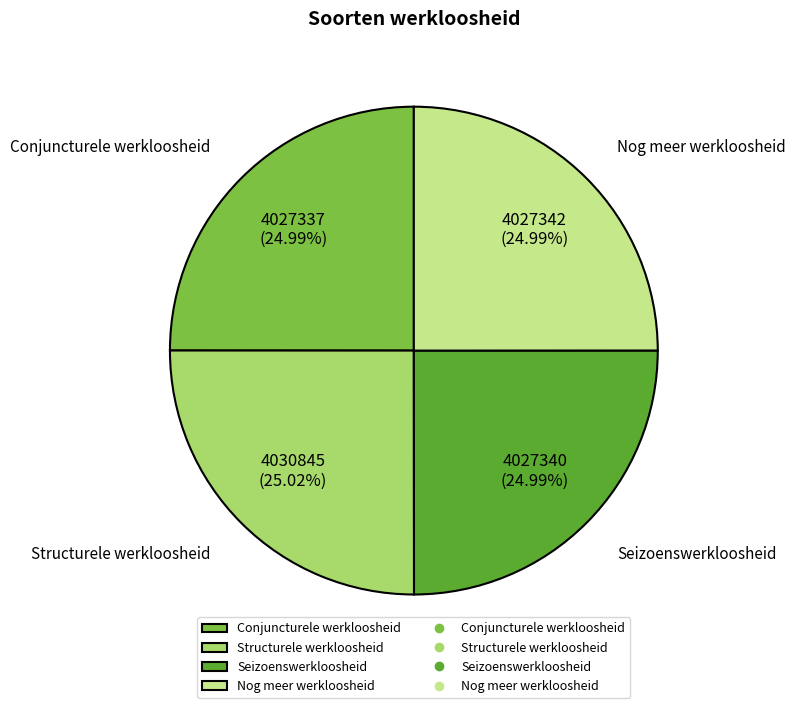

To the nearest percent, what percentage of the pie is Seizoenswerkloosheid?

25%